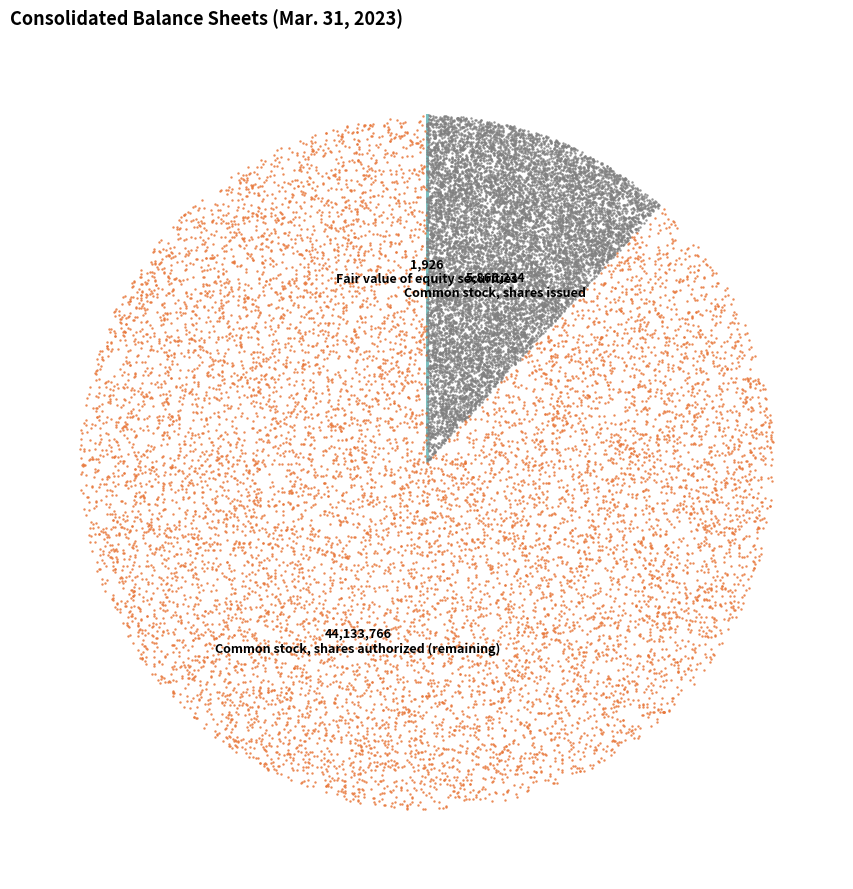

What is the ratio of the value at Common stock, shares authorized to the value at Common stock, shares issued?

8.5